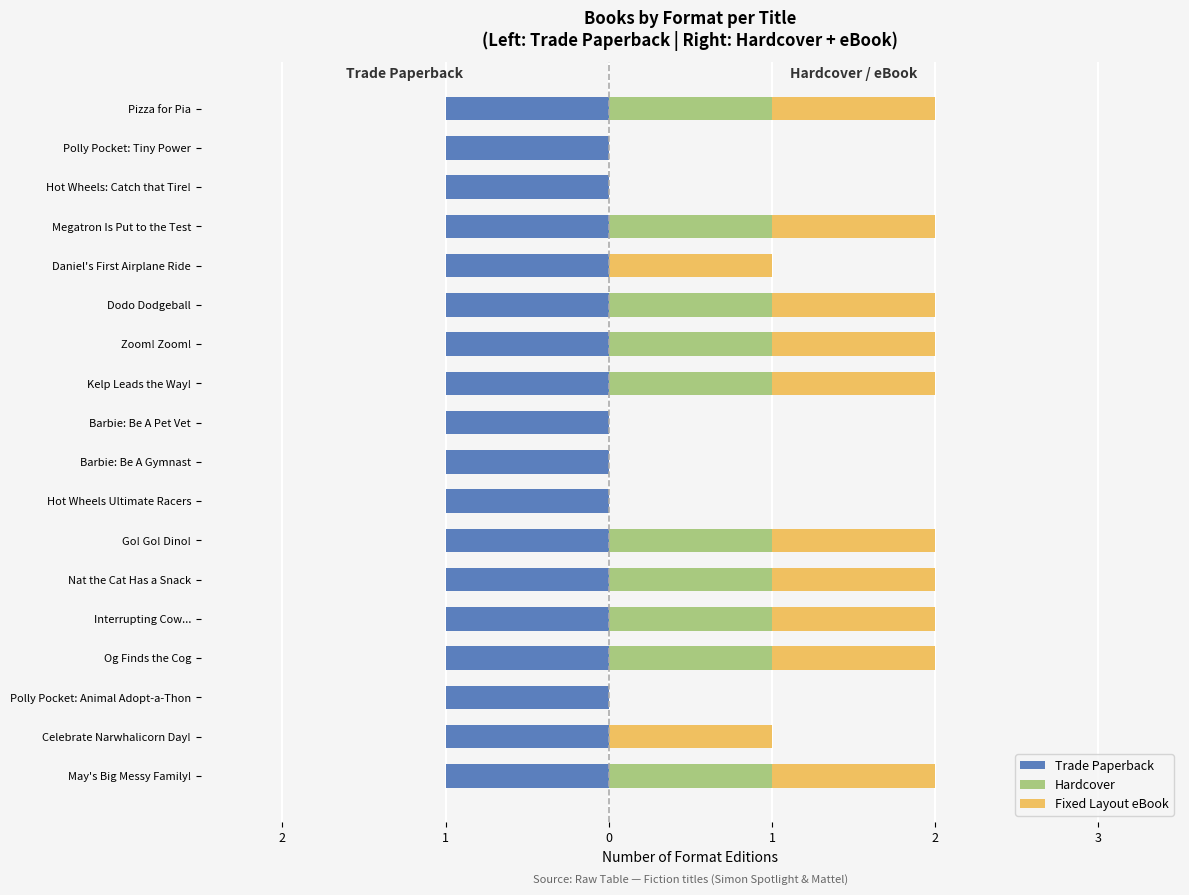

What is the sum of all Fixed Layout eBook values?

12.0